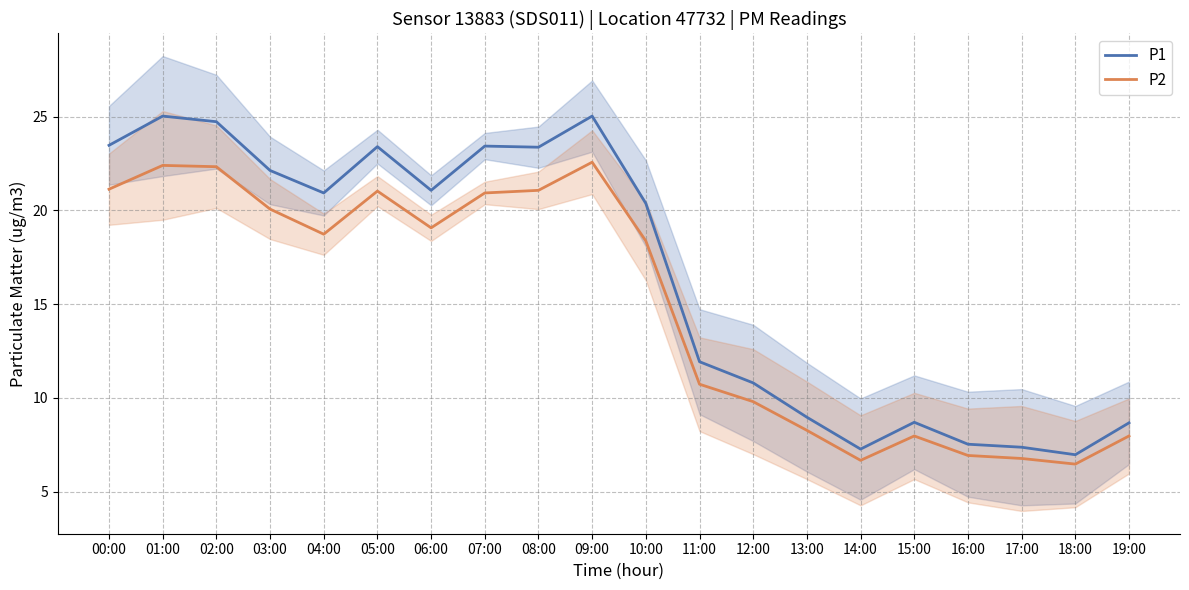

Reading left to right, extract all data points from this chart.

P1: 23.5	25.0	24.7	22.1	20.9	23.4	21.1	23.4	23.4	25.0	20.4	11.9	10.8	9.0	7.3	8.7	7.5	7.4	7.0	8.7
P2: 21.1	22.4	22.3	20.1	18.7	21.0	19.1	20.9	21.1	22.6	18.4	10.7	9.8	8.3	6.7	8.0	6.9	6.8	6.5	8.0